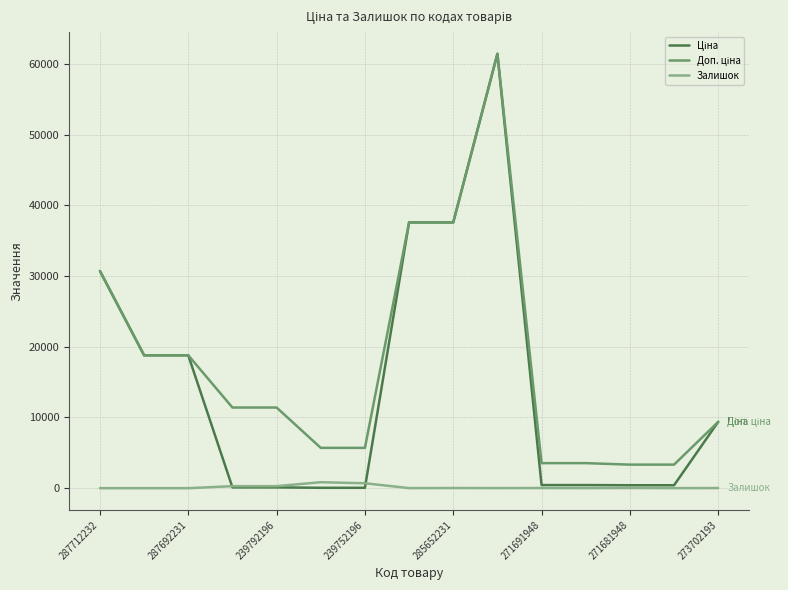

What is the greatest value displayed?

61434.3